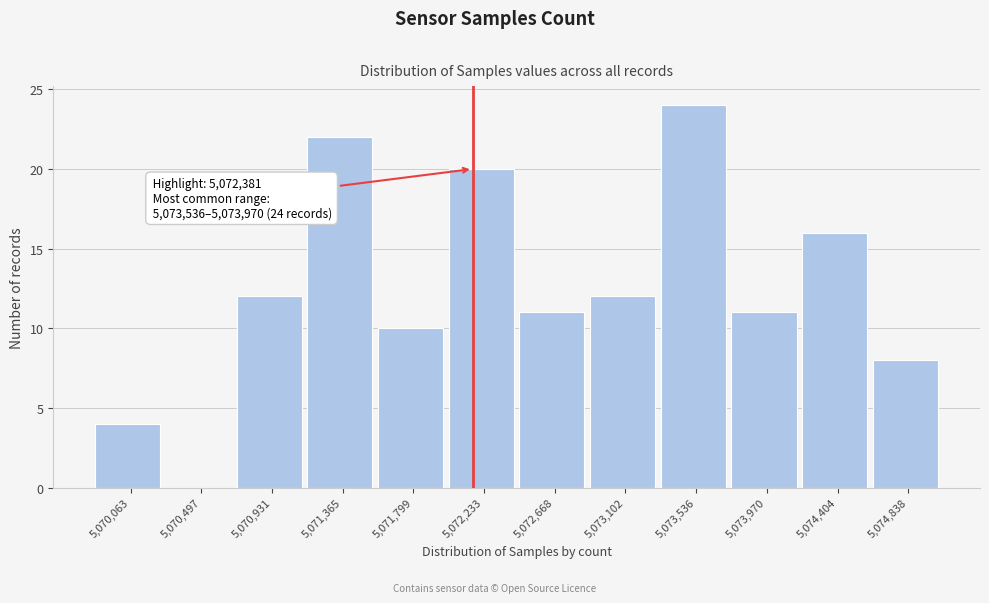

Reading left to right, transcribe all the data shown in this chart.

5,070,063=4	5,070,497=0	5,070,931=12	5,071,365=22	5,071,799=10	5,072,233=20	5,072,668=11	5,073,102=12	5,073,536=24	5,073,970=11	5,074,404=16	5,074,838=8